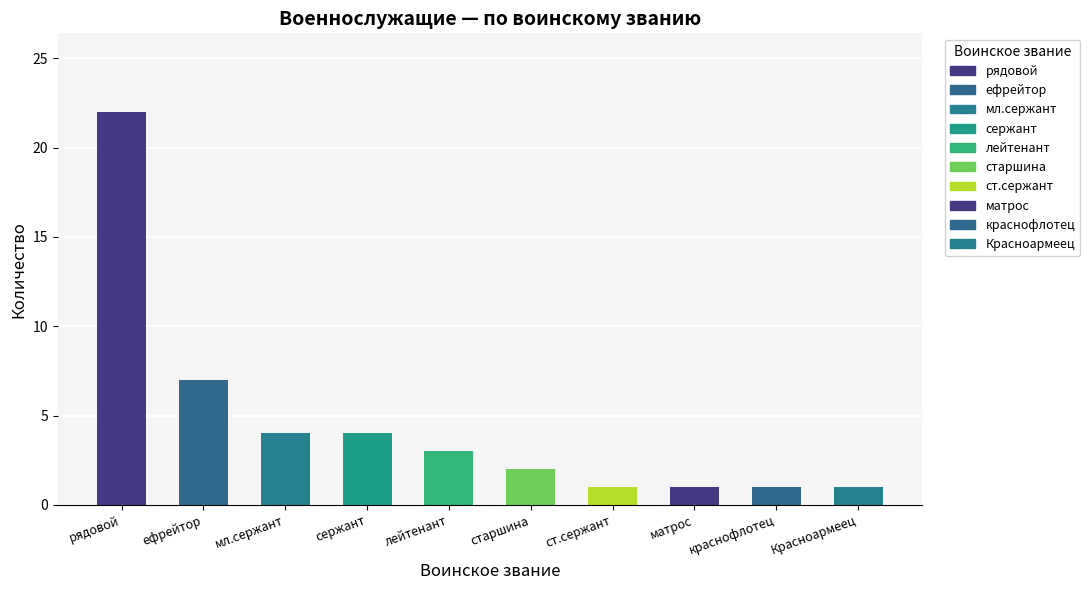

Count the number of categories in the chart.

10